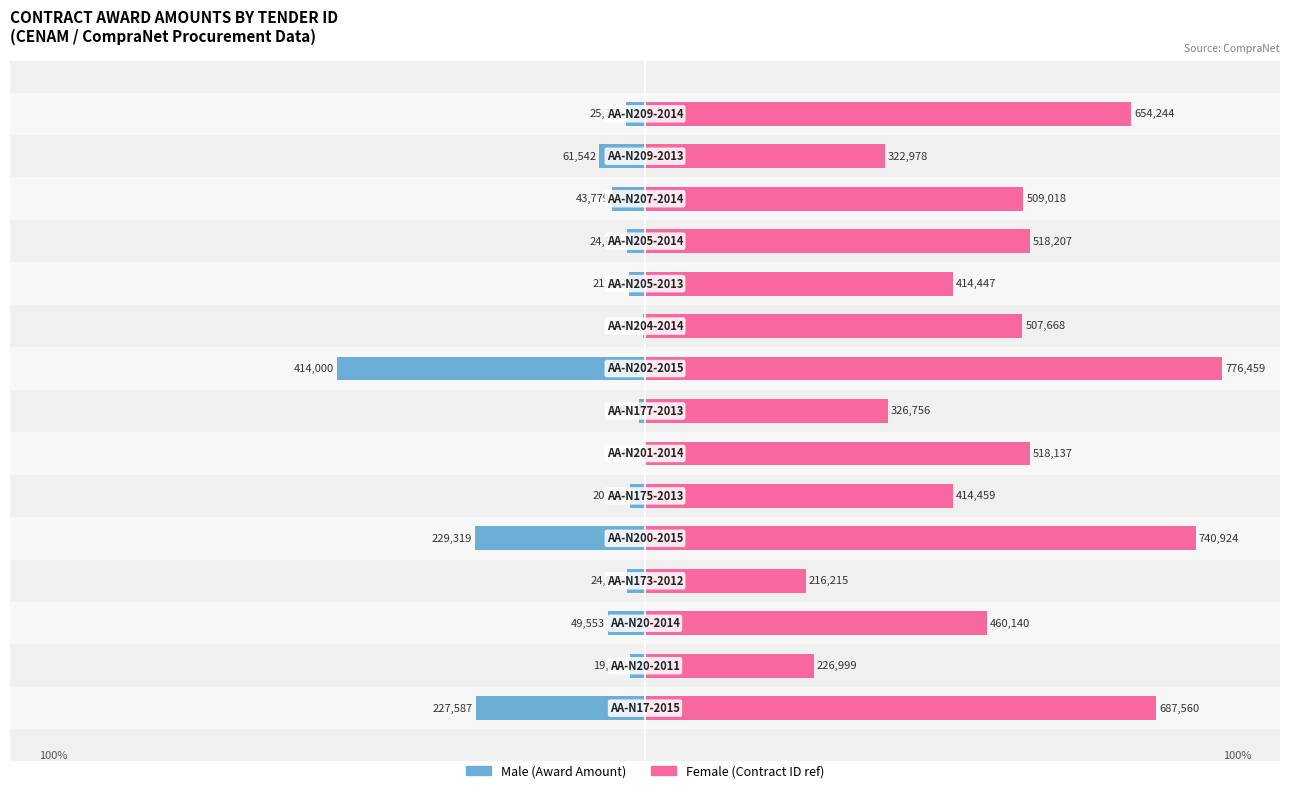

Rank the series by their maximum value, from highest to lowest.

Female, Male